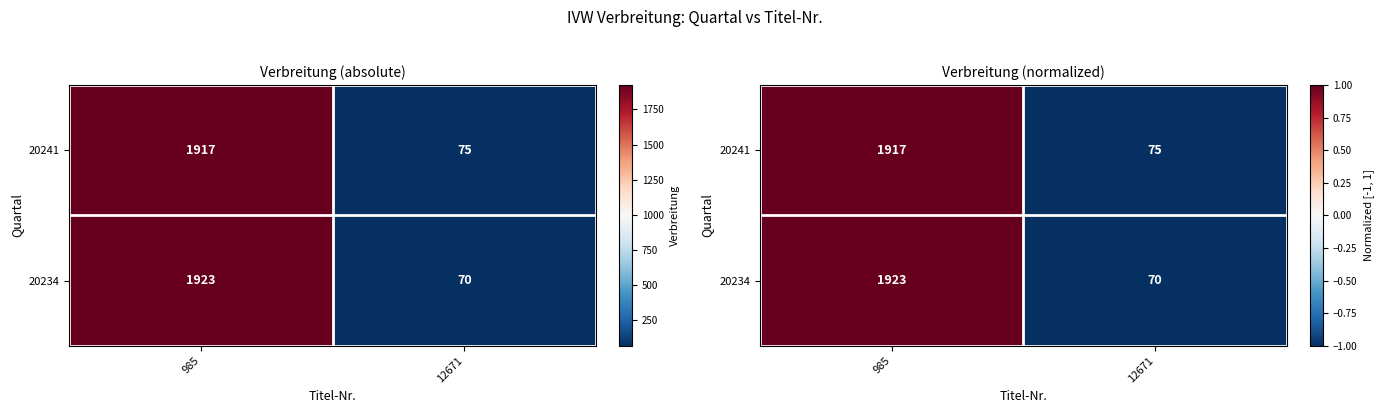

Is it true that 20234 equals 1.4 at 985?

False